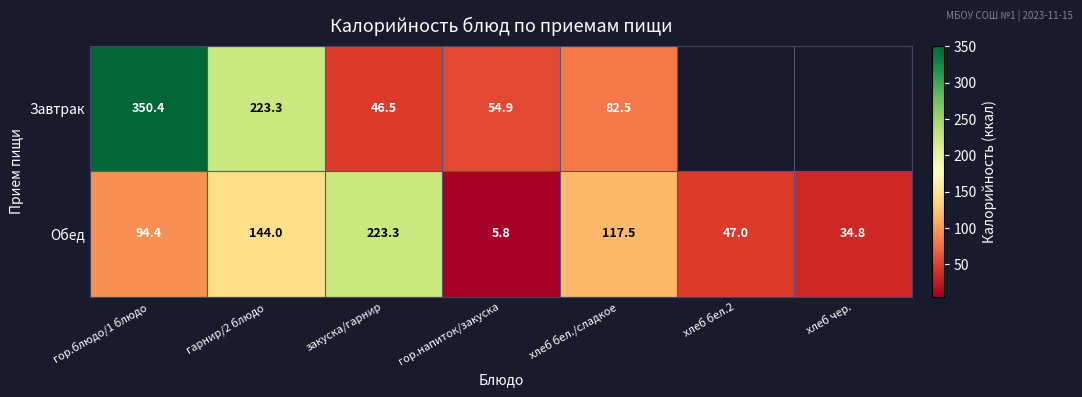

Read the Обед value at хлеб чер..

34.8